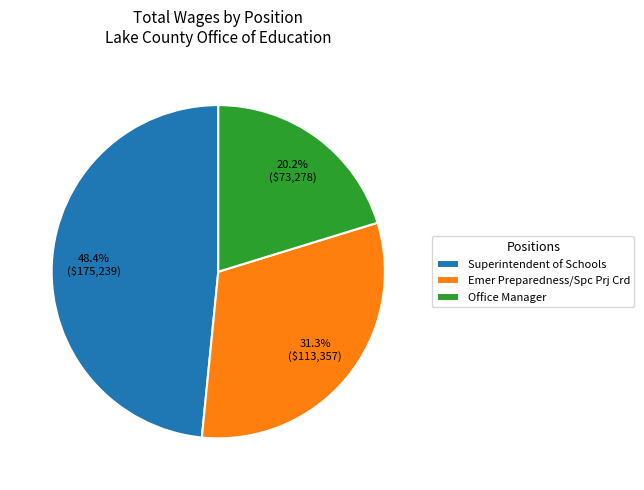

The Emer Preparedness/Spc Prj Crd slice represents 23% of the pie. True or false?

False